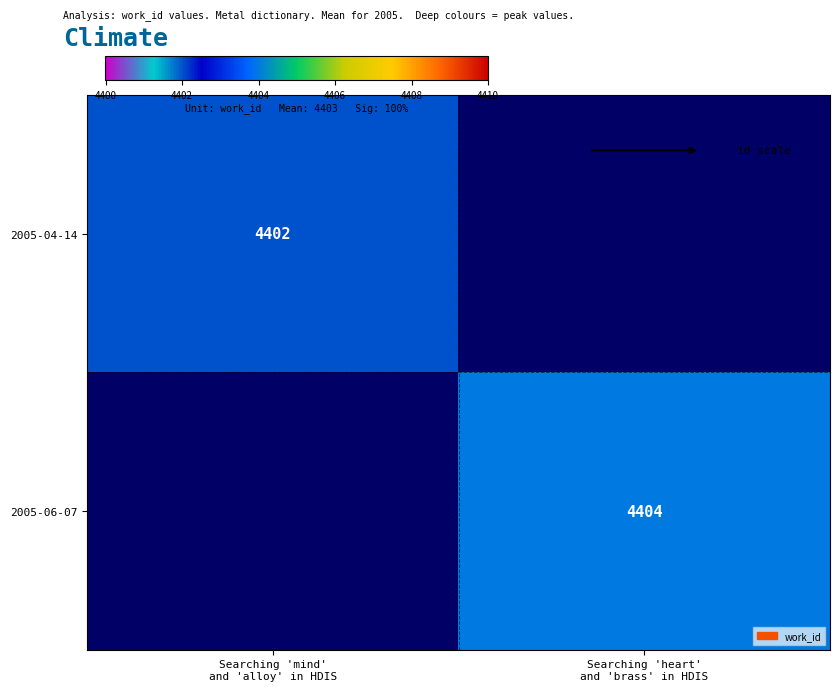

Where is 2005-04-14 nearest to the value 2201?

Searching 'mind' and 'alloy' in HDIS